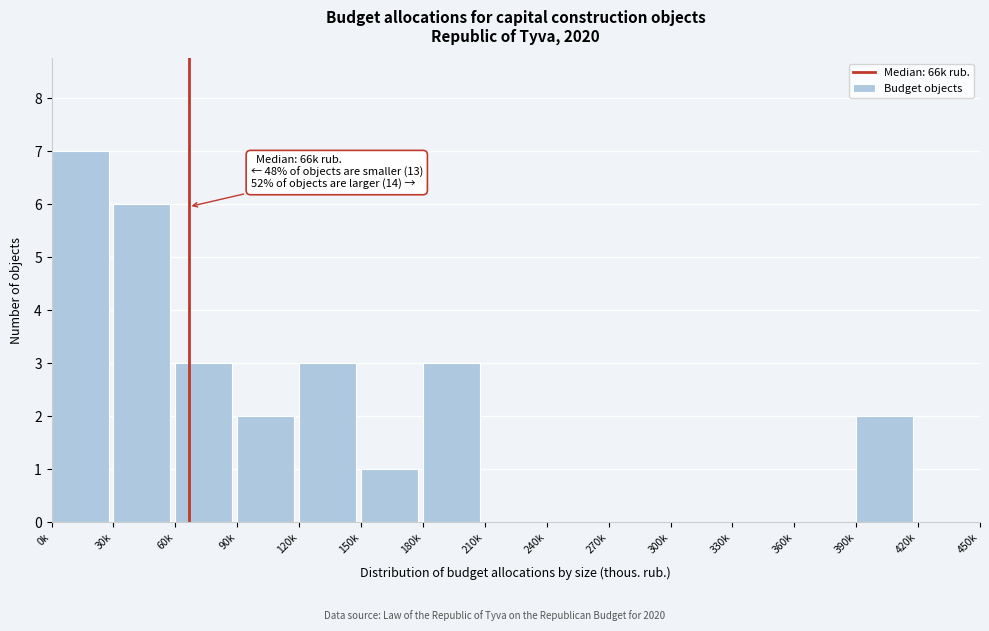

Reading left to right, extract all data points from this chart.

0k=7	30k=6	60k=3	90k=2	120k=3	150k=1	180k=3	210k=0	240k=0	270k=0	300k=0	330k=0	360k=0	390k=2	420k=0